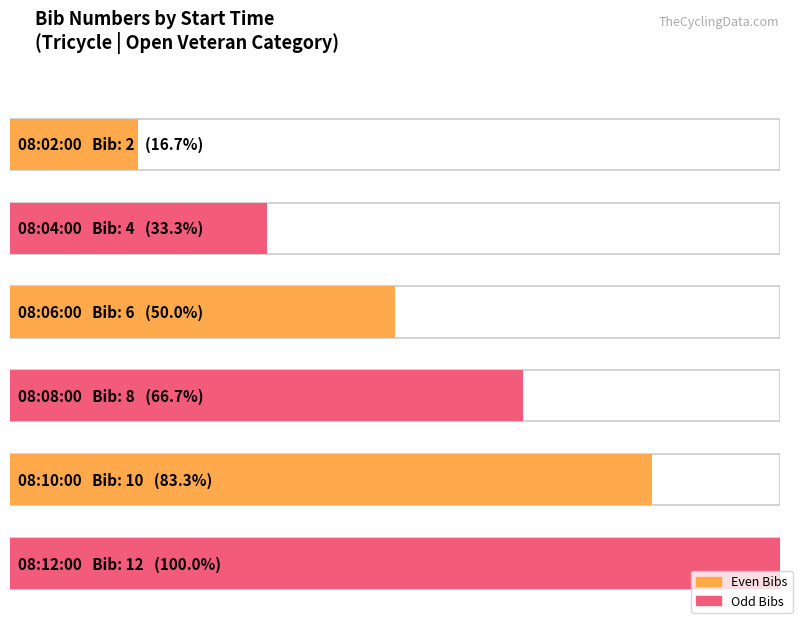

Between 08:02:00 and 08:10:00, which is larger?

08:10:00